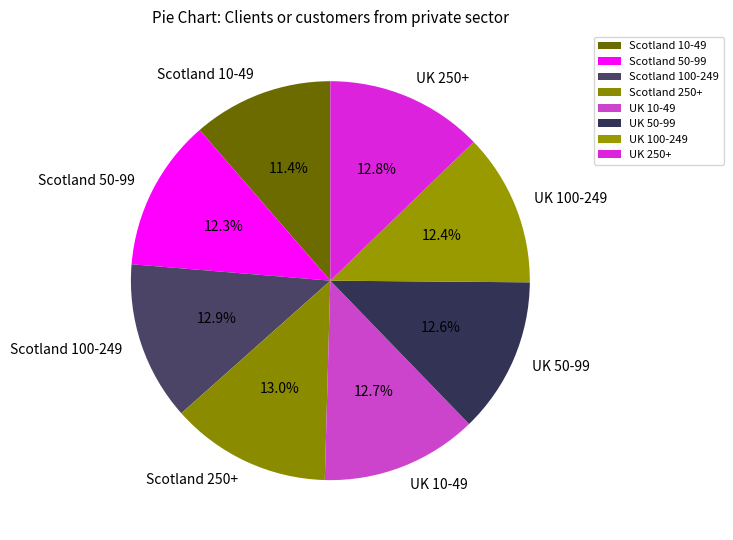

To the nearest percent, what is the combined percentage of Scotland 100-249 and UK 250+?

26%